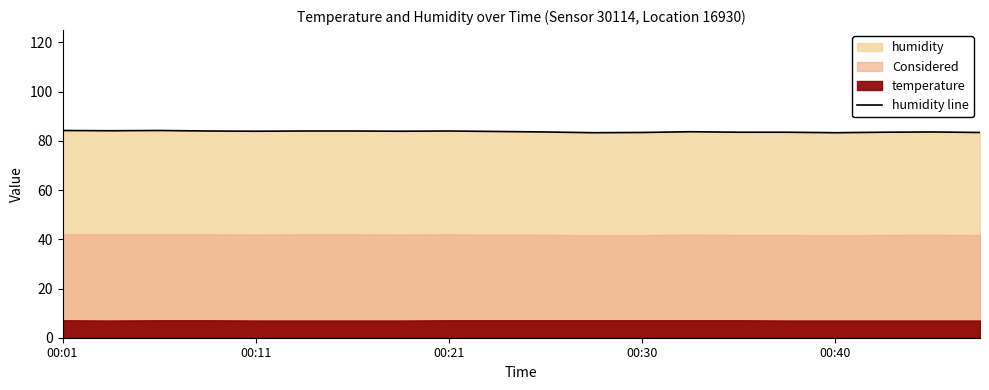

What is the lowest value of the humidity line series?

83.3